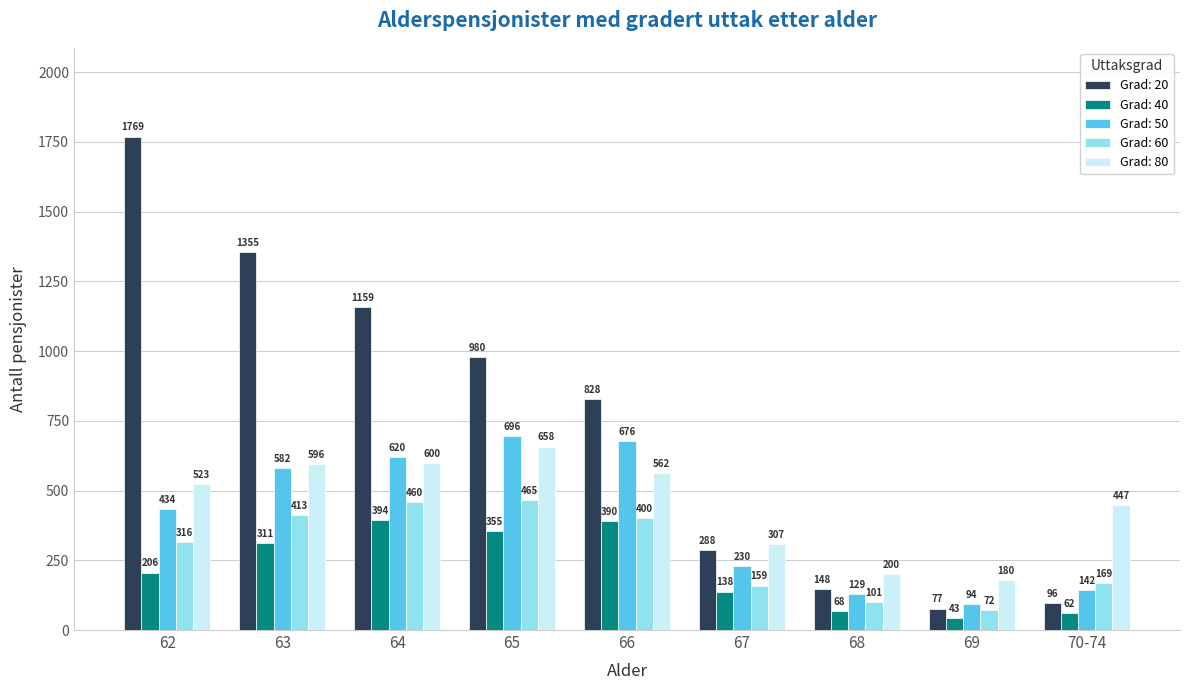

At 62, list the series in order from smallest to largest.

Grad: 40, Grad: 60, Grad: 50, Grad: 80, Grad: 20